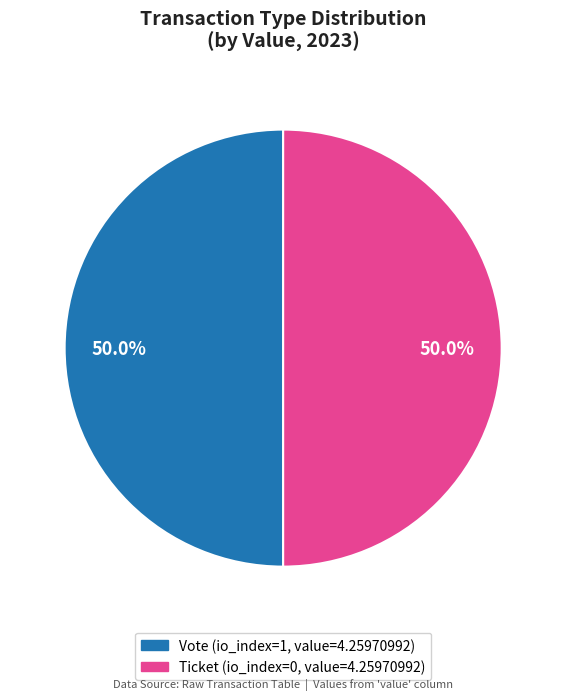

True or false: Ticket accounts for 8% of the total.

False